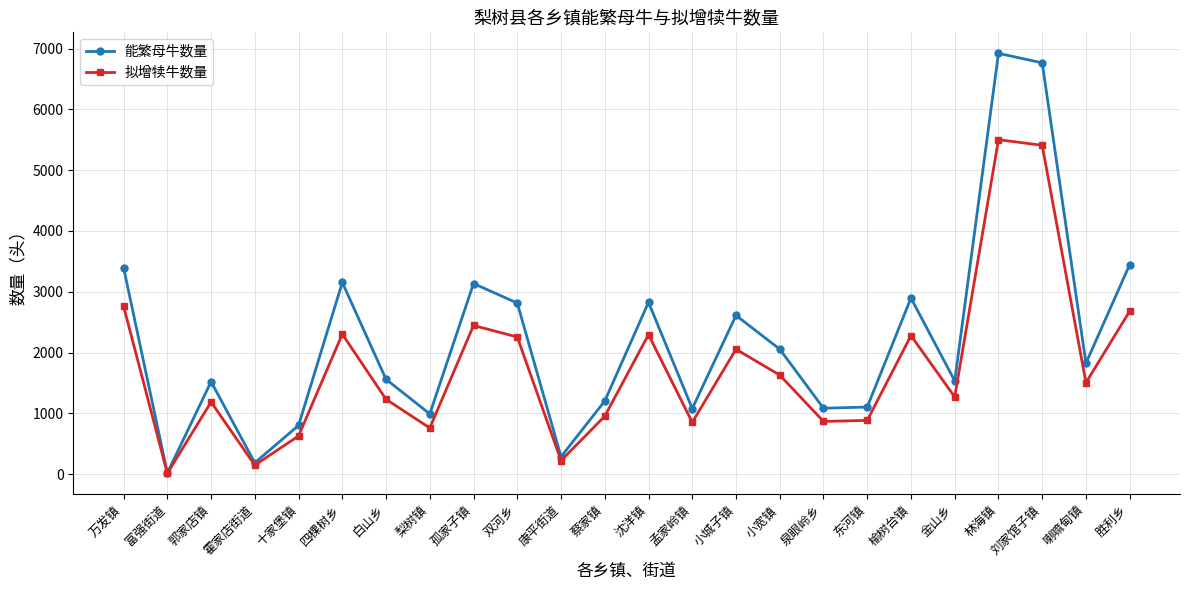

Which category has the highest value in the 能繁母牛数量 series?

林海镇